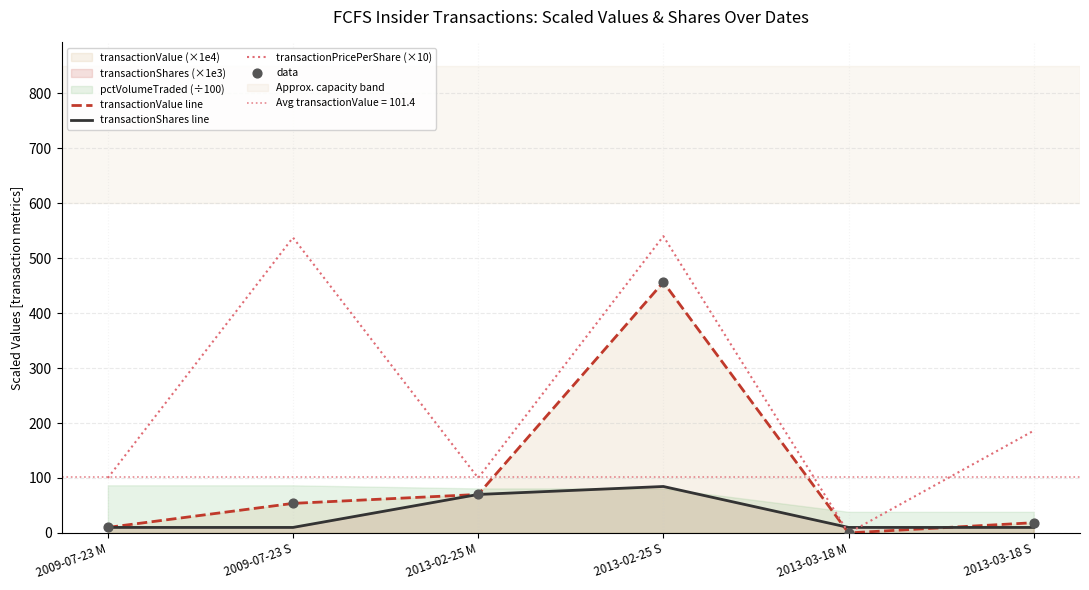

At which category is the sum across all series the highest?

2013-02-25 S